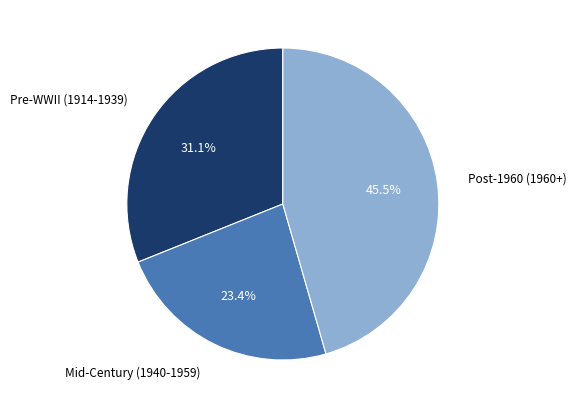

Is there any slice that represents more than half of the pie?

No